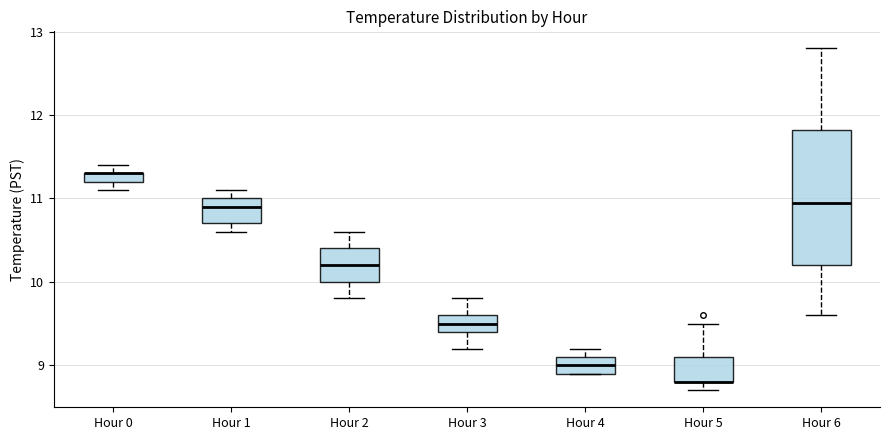

Where does the upper whisker of the box for Hour 2 end on the y-axis? The values are not printed on the chart, so give them approximately, as read against the axis.

10.6